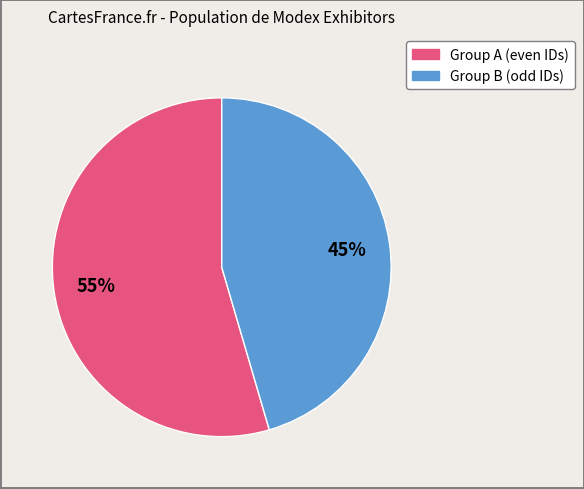

To the nearest percent, what is the average slice percentage?

50%